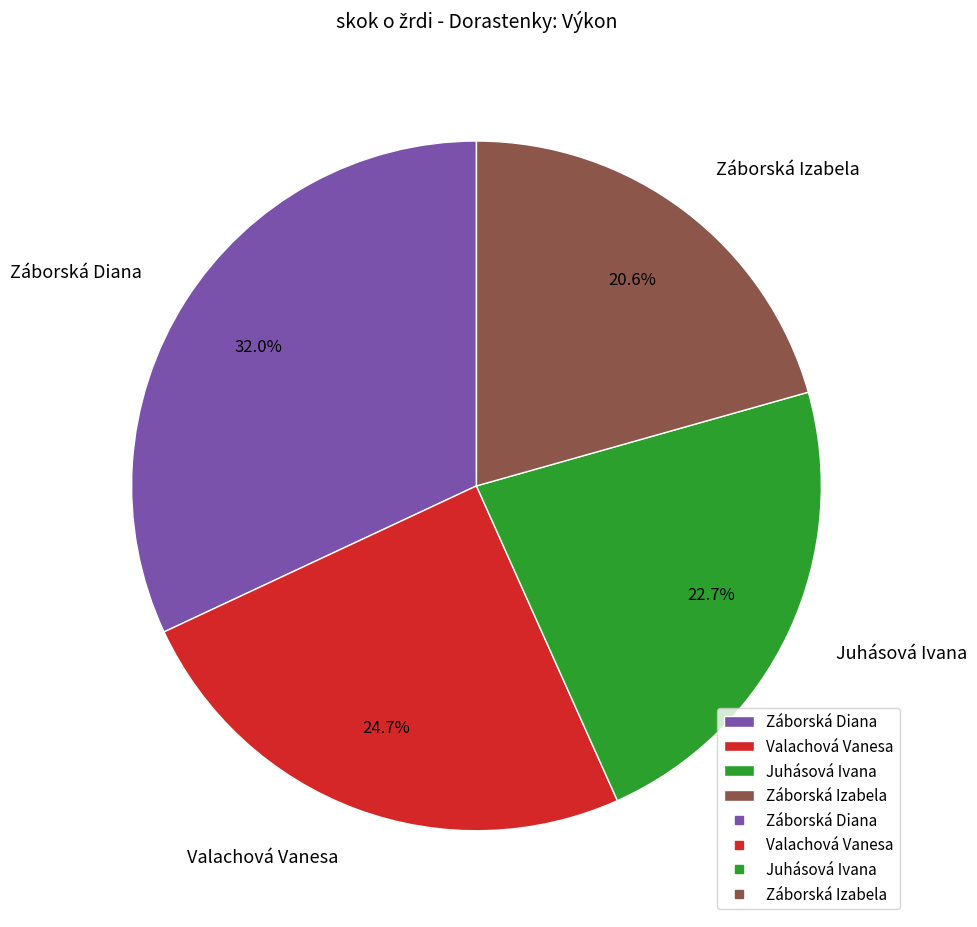

Between Valachová Vanesa and Juhásová Ivana, which is larger?

Valachová Vanesa